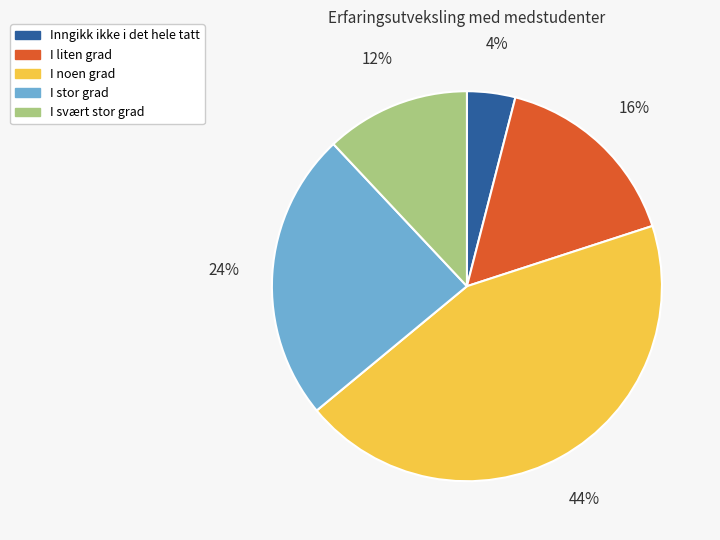

True or false: I noen grad accounts for 44% of the total.

True